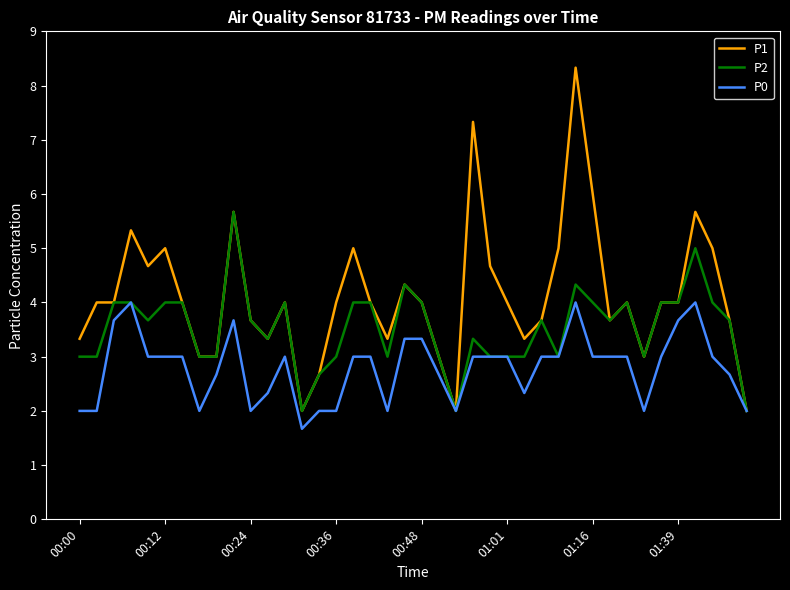

How many P0 values are between 2 and 3?

31